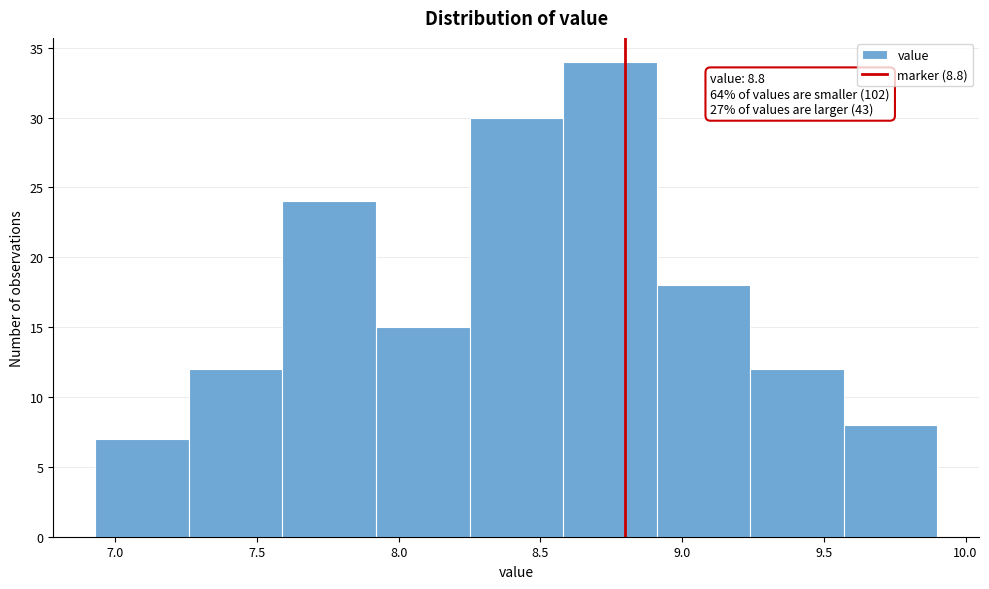

Over which range of the x-axis is the bar tallest?

8.58 to 8.91